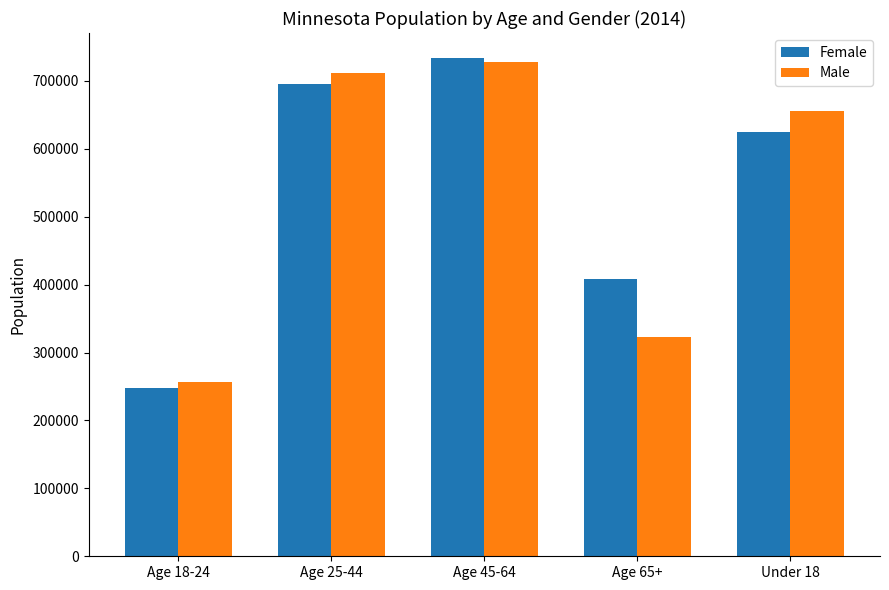

How many data points does each series have?

5